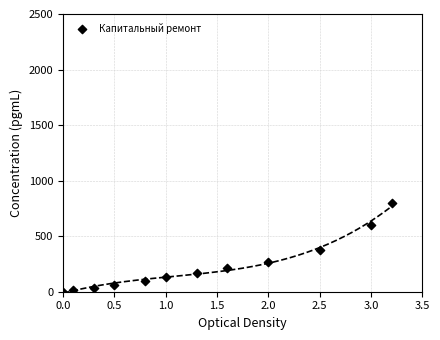

What is the average X value?

1.4